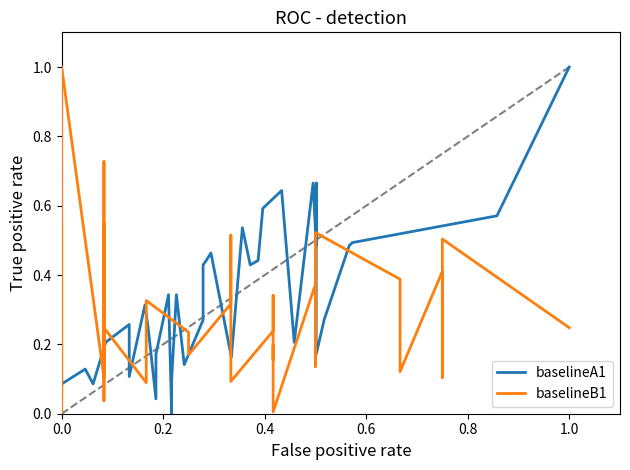

List the series in order of their peak value, highest first.

baselineA1, baselineB1